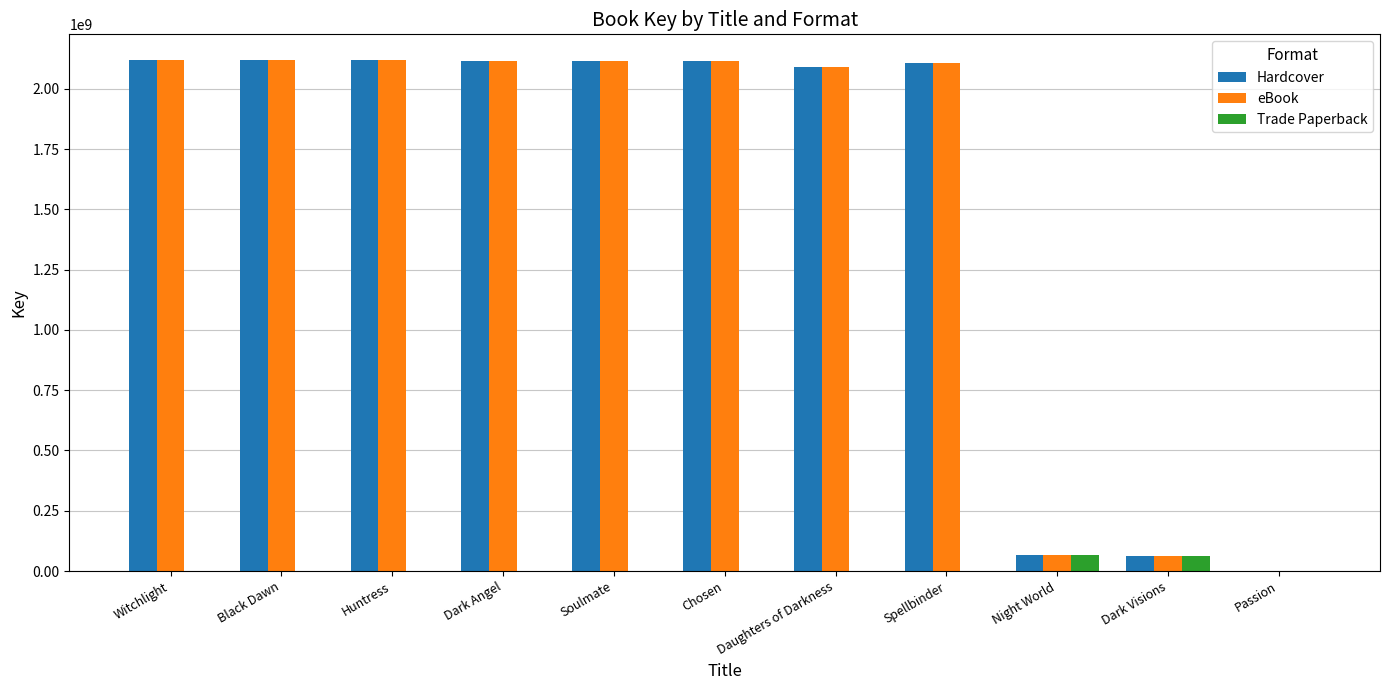

What is the sum of all Hardcover values?

17022694776